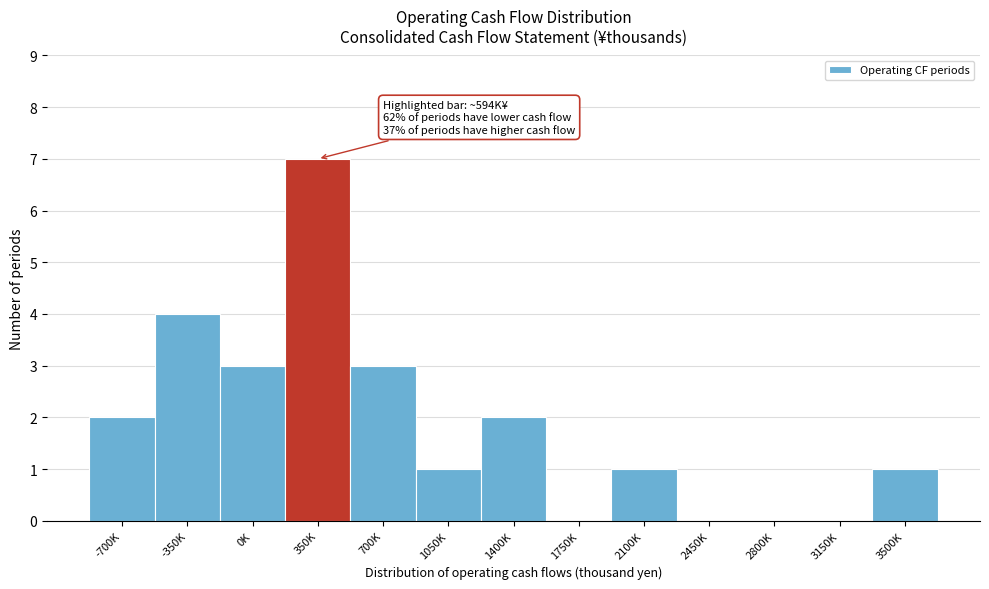

Reading left to right, extract all data points from this chart.

-700K=2	-350K=4	0K=3	350K=7	700K=3	1050K=1	1400K=2	1750K=0	2100K=1	2450K=0	2800K=0	3150K=0	3500K=1